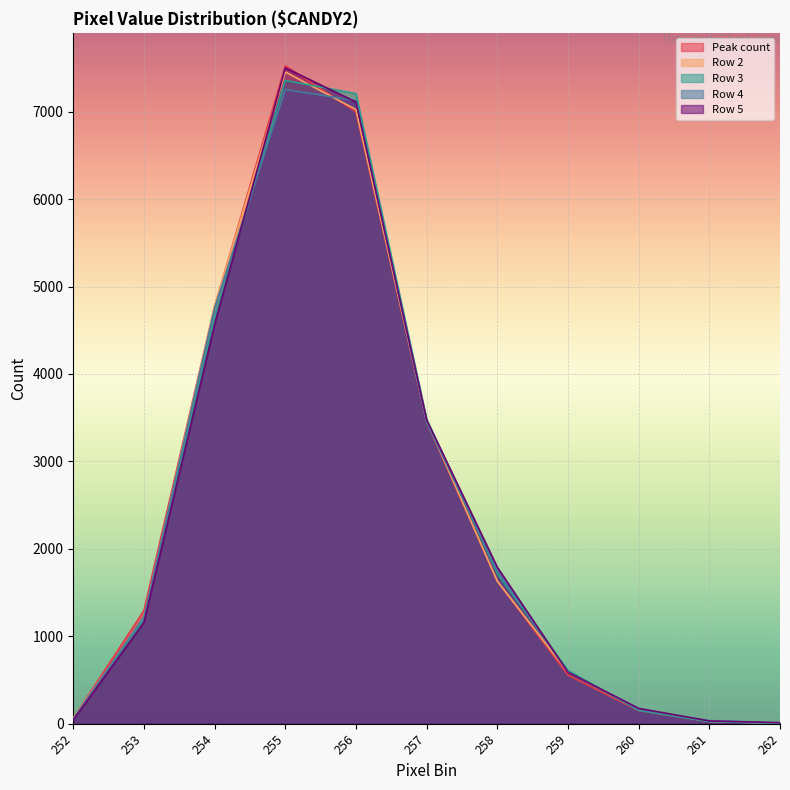

Rank the categories by Row 4 value from highest to lowest.

255, 256, 254, 257, 258, 253, 259, 260, 252, 261, 262